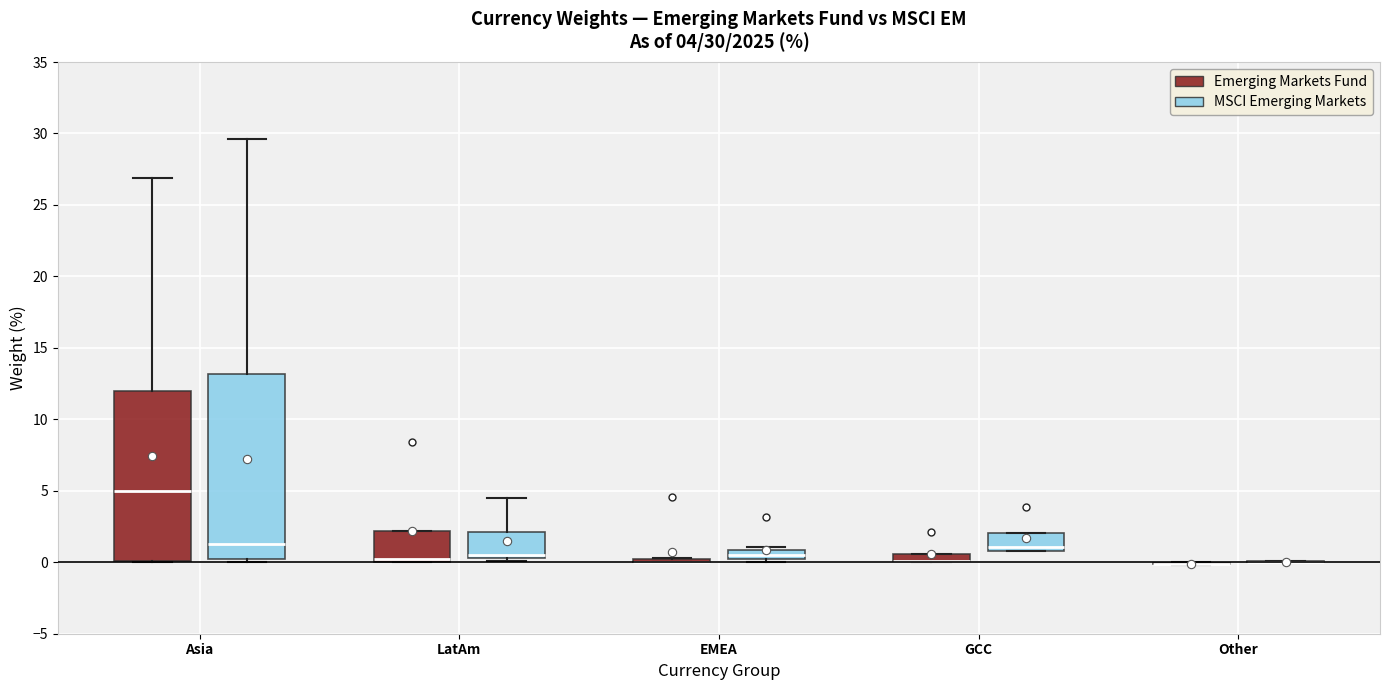

Which box is the tallest, from its lower edge to its upper edge?

Asia (MSCI Emerging Markets)